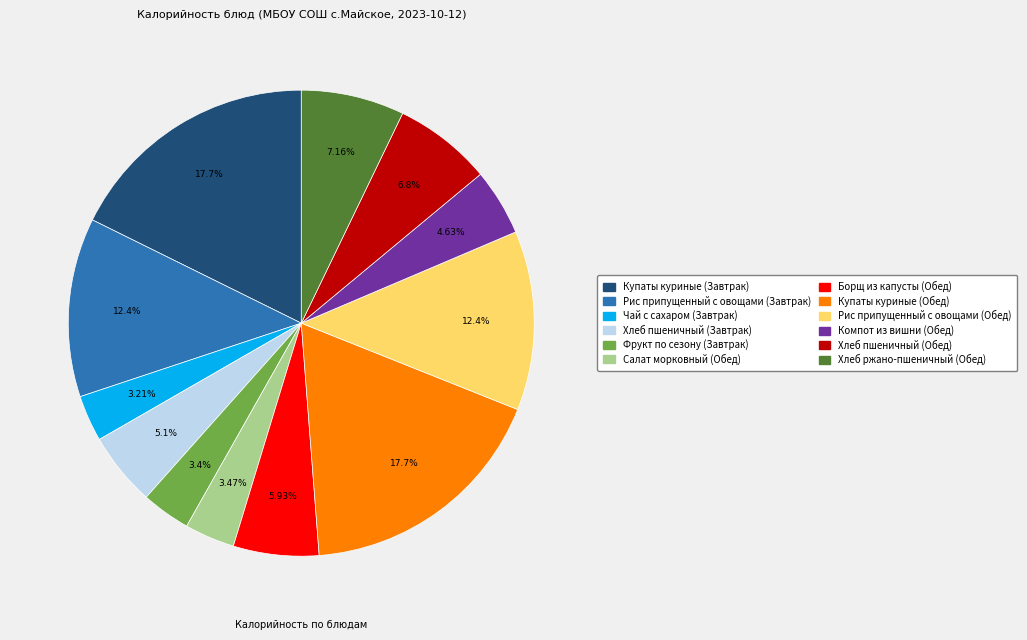

To the nearest percent, what portion does Компот из вишни (Обед) represent?

5%